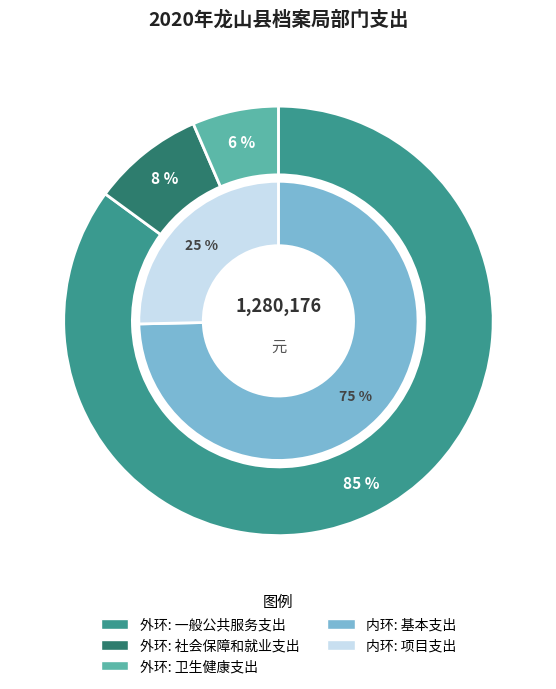

Is the sum of 卫生健康支出 and 社会保障和就业支出 greater than half?

No